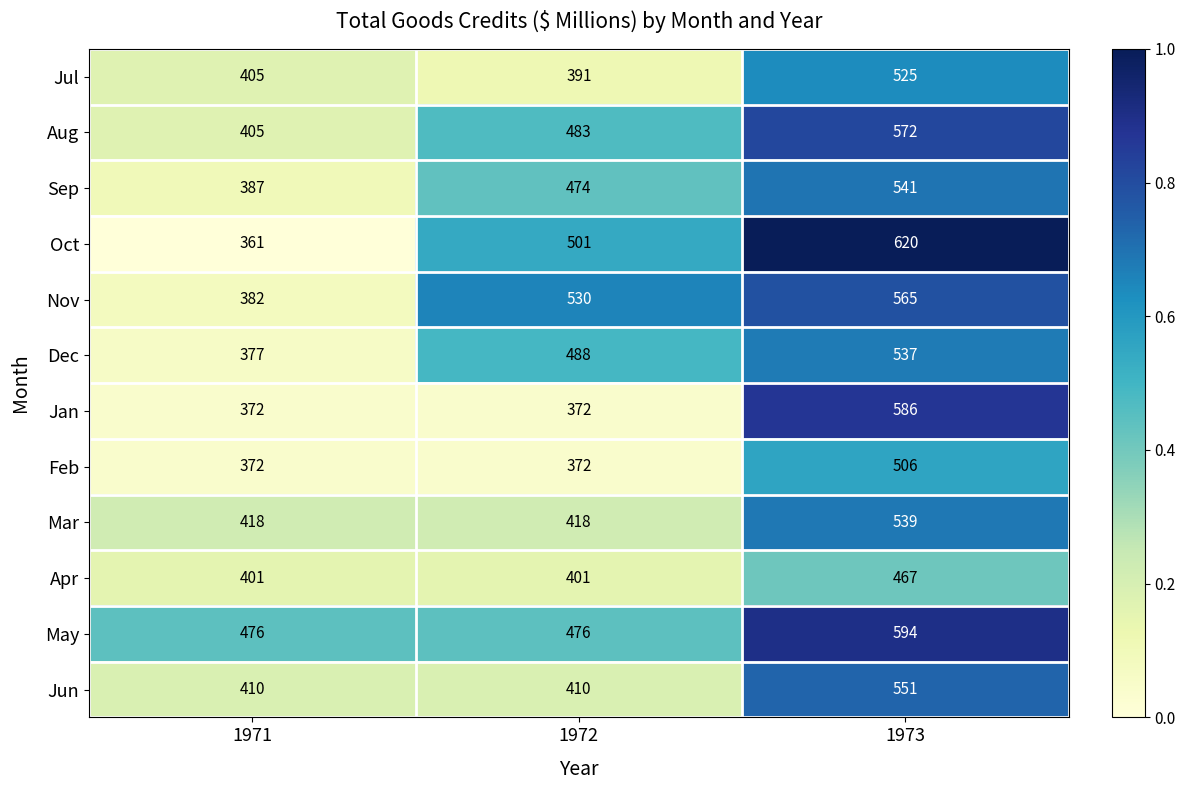

Rank the series at 1973 from highest to lowest value.

Oct, May, Jan, Aug, Nov, Jun, Sep, Mar, Dec, Jul, Feb, Apr